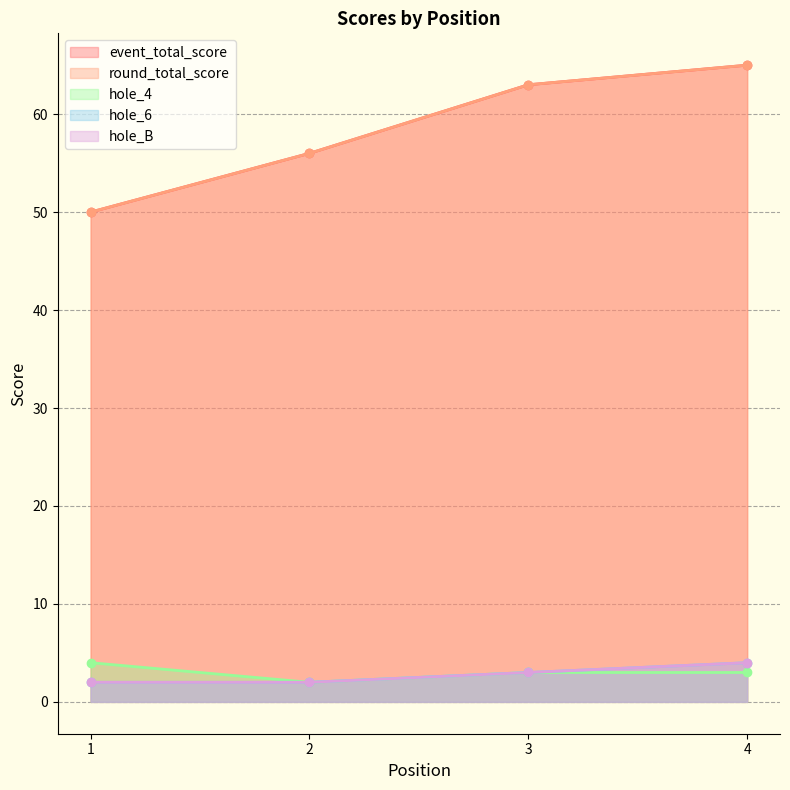

Reading left to right, what are all the values shown in this chart?

event_total_score: 1=50	2=56	3=63	4=65
round_total_score: 1=50	2=56	3=63	4=65
hole_4: 1=4	2=2	3=3	4=3
hole_6: 1=2	2=2	3=3	4=4
hole_B: 1=2	2=2	3=3	4=4